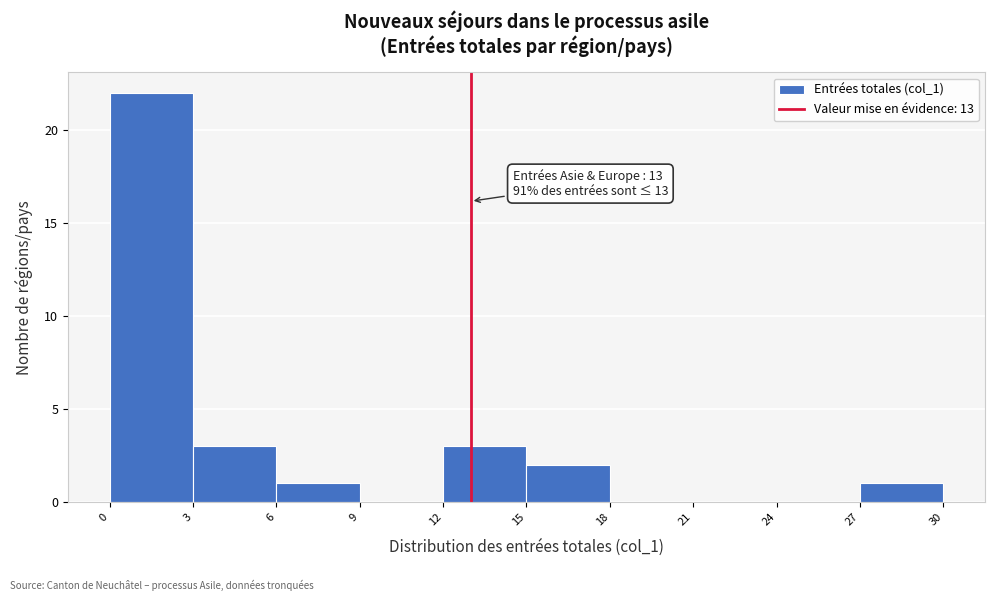

Which range on the x-axis has the tallest bar?

0 to 3